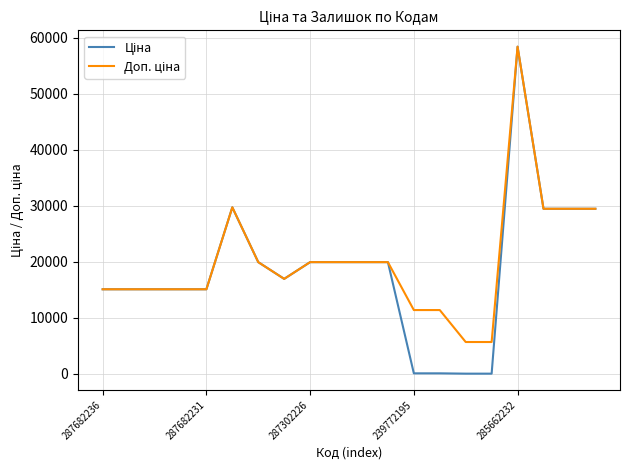

List the series in order of their overall mean, highest first.

Доп. ціна, Ціна